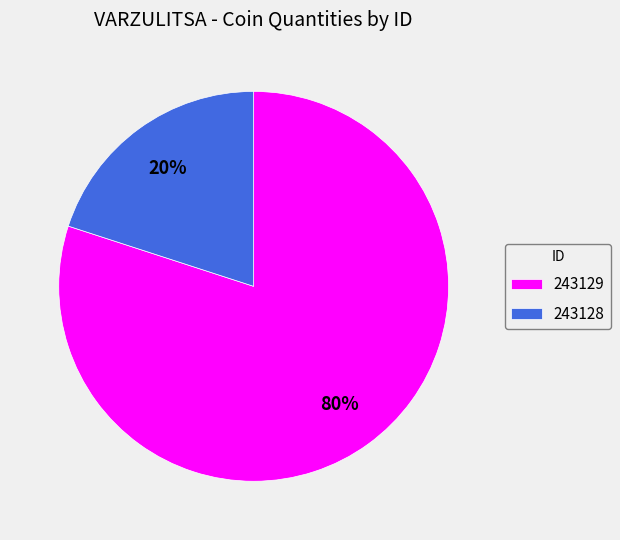

How many slices are in this pie chart?

2